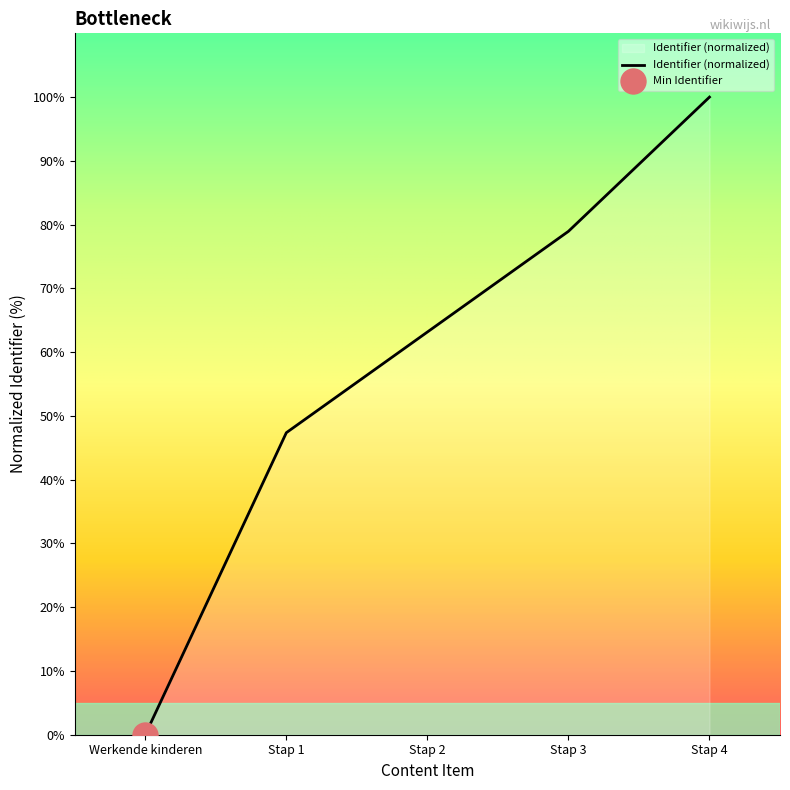

Between Stap 2 and Stap 4, which is larger?

Stap 4